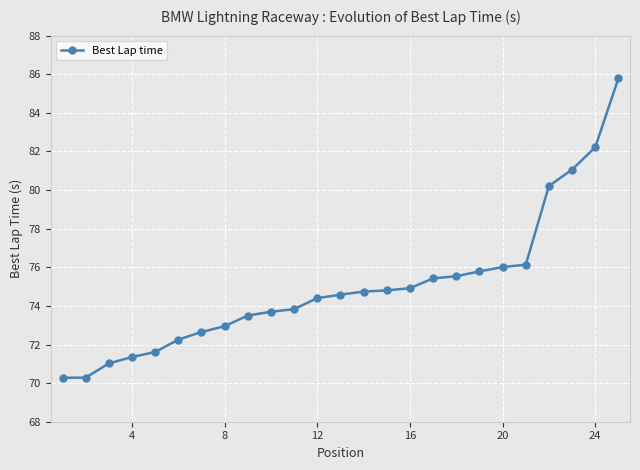

What is the difference between the maximum and minimum values?

15.5